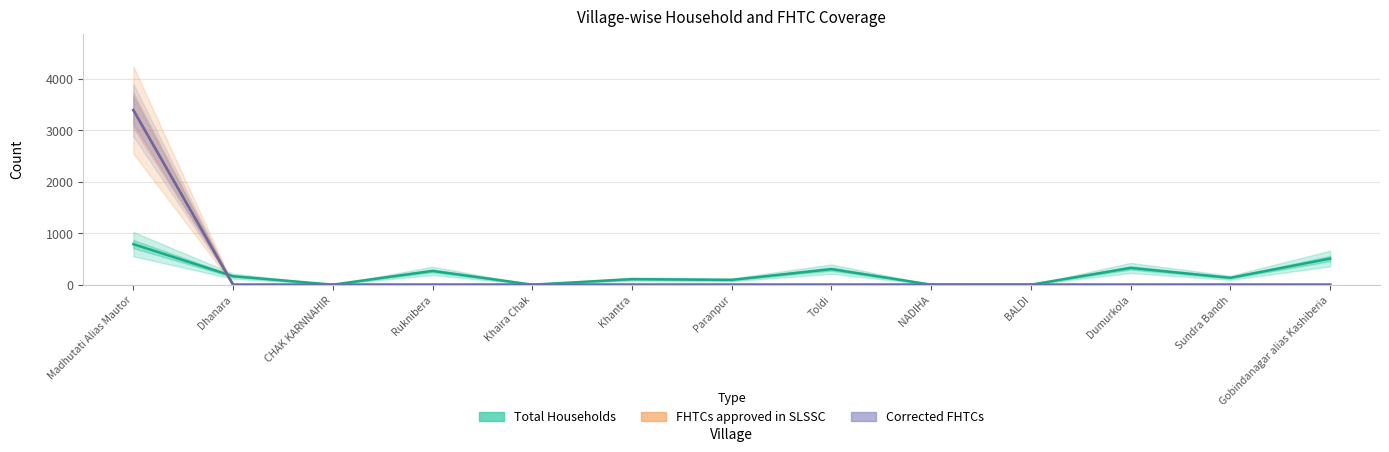

Which has a higher value, Gobindanagar alias Kashiberia or Paranpur?

Gobindanagar alias Kashiberia